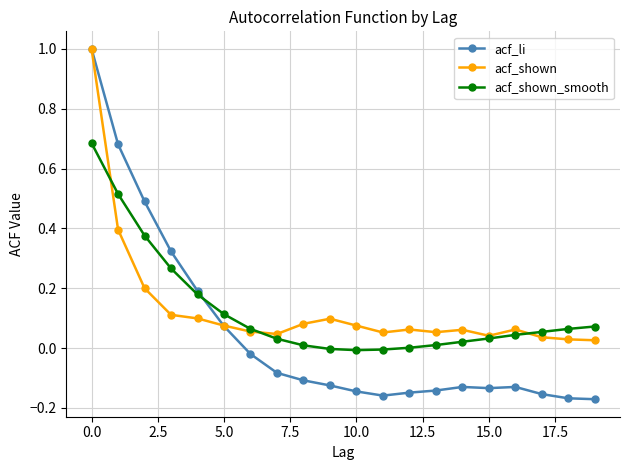

Which series has the widest spread of values?

acf_li